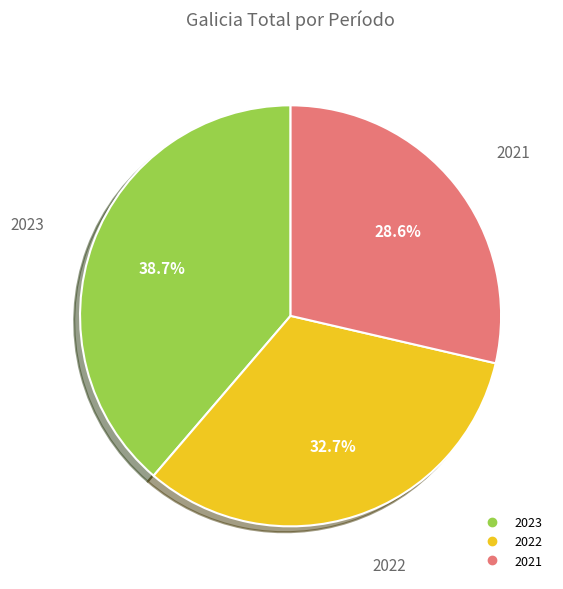

Is it true that 2021 is 34% of the pie?

False